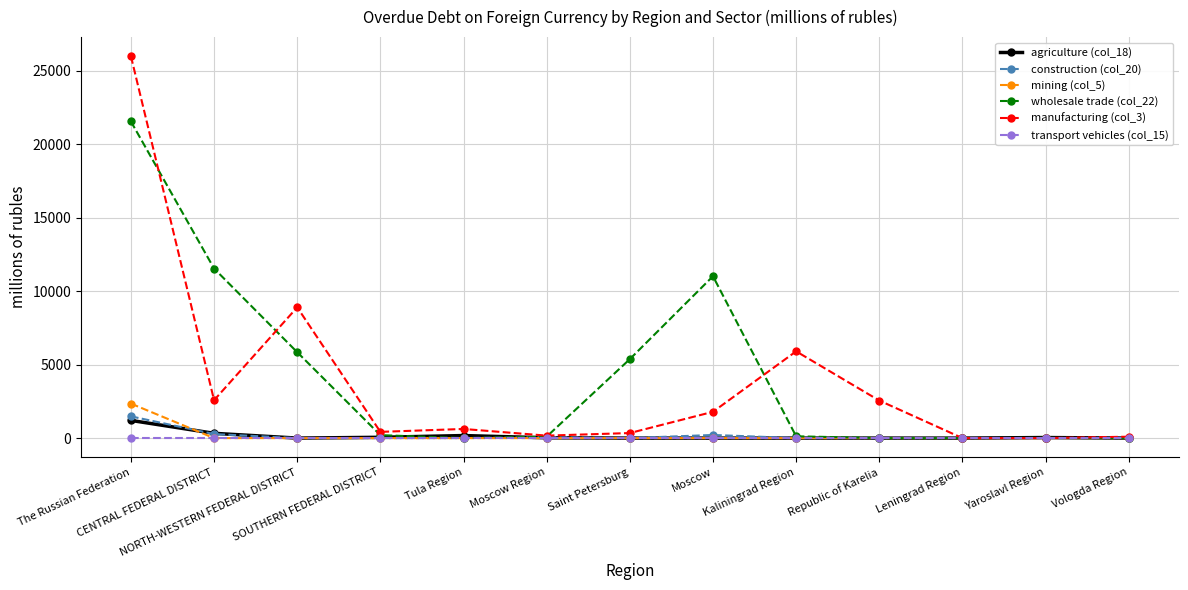

What are all the series names shown in the legend?

agriculture (col_18), construction (col_20), mining (col_5), wholesale trade (col_22), manufacturing (col_3), transport vehicles (col_15)